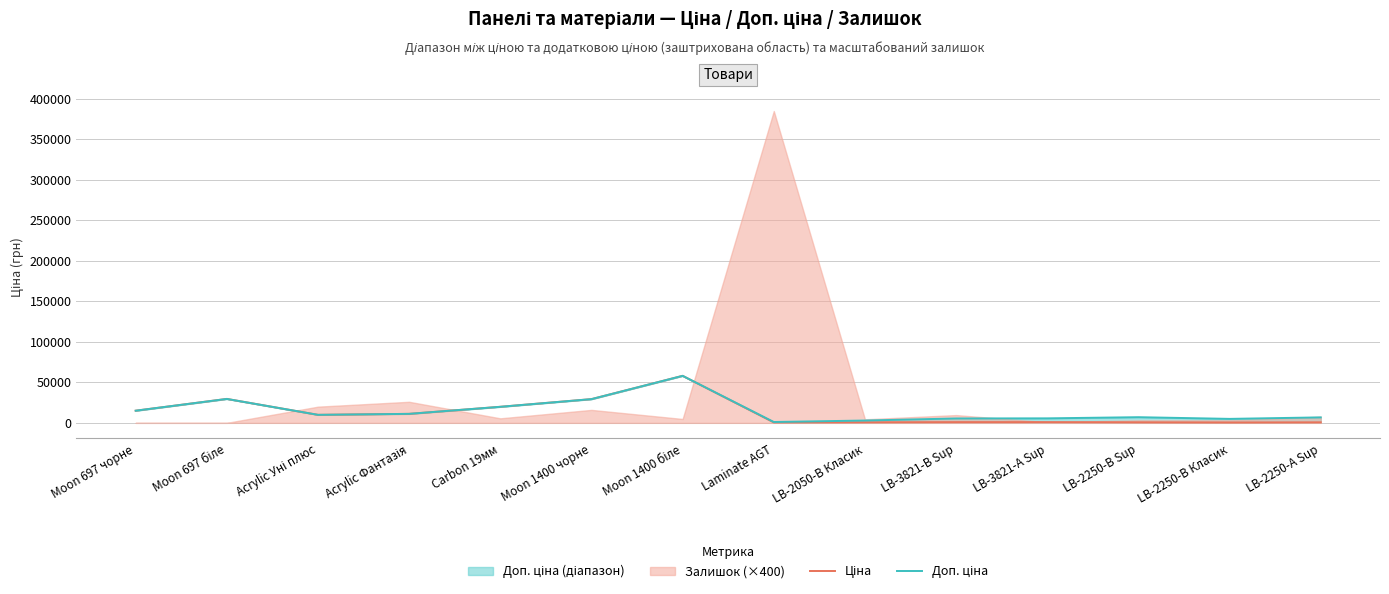

Rank the series by their maximum value, from lowest to highest.

Ціна, Доп. ціна